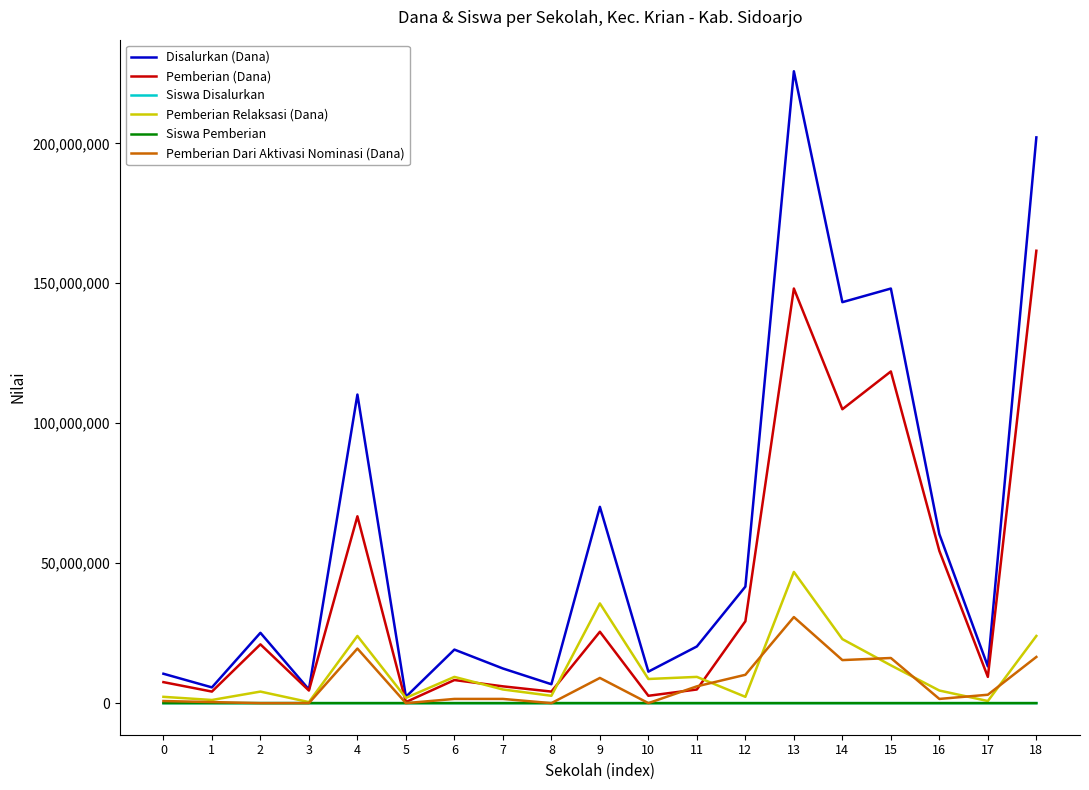

Count the number of data series in this chart.

6